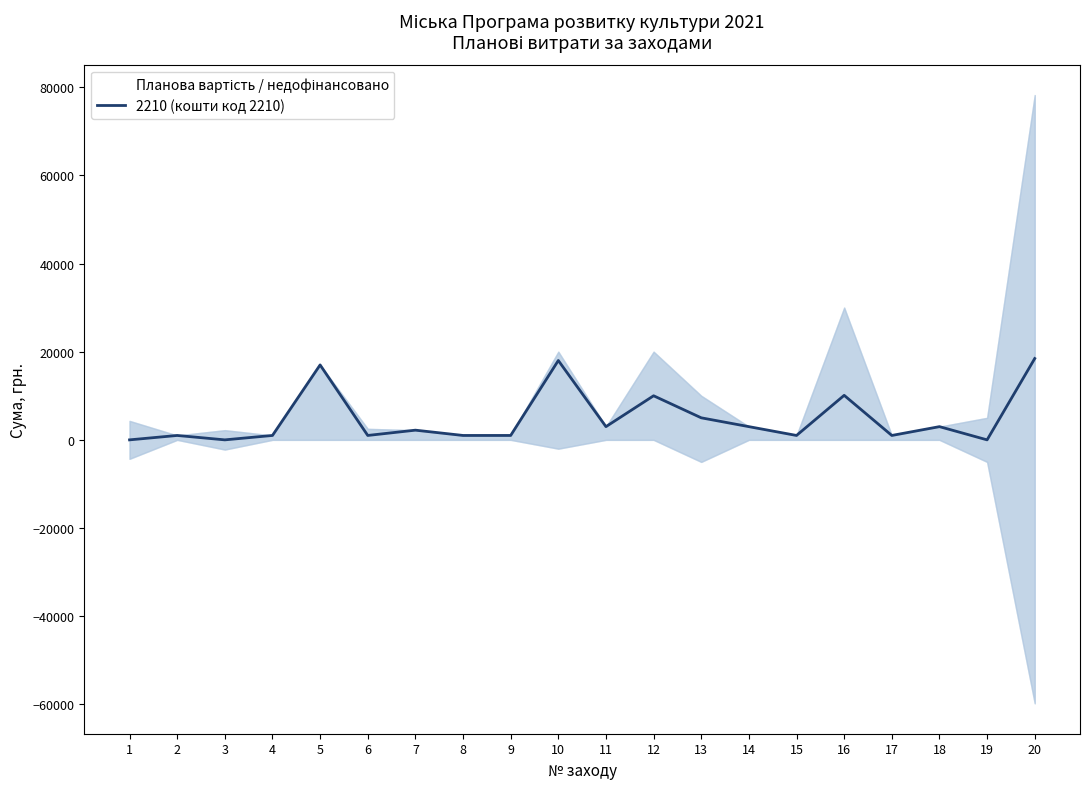

Reading right to left, extract all data points from this chart.

18450	0	3000	1000	10100	1000	3000	5000	10000	3000	18000	1000	1000	2200	1000	17000	1000	0	1000	0